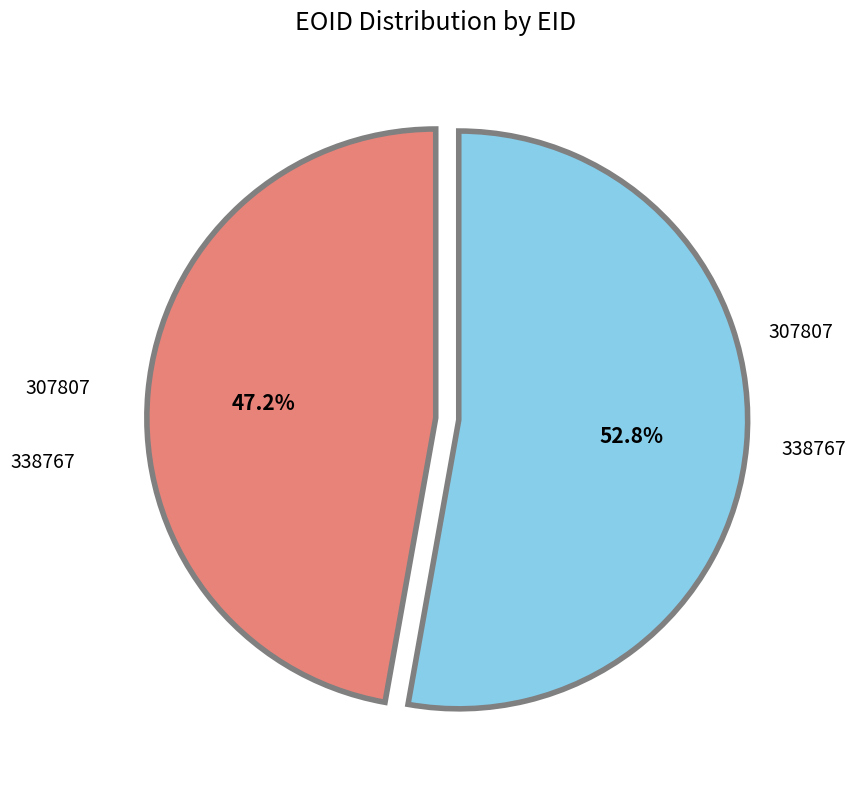

What percentage is the 307807 slice, to the nearest percent?

47%